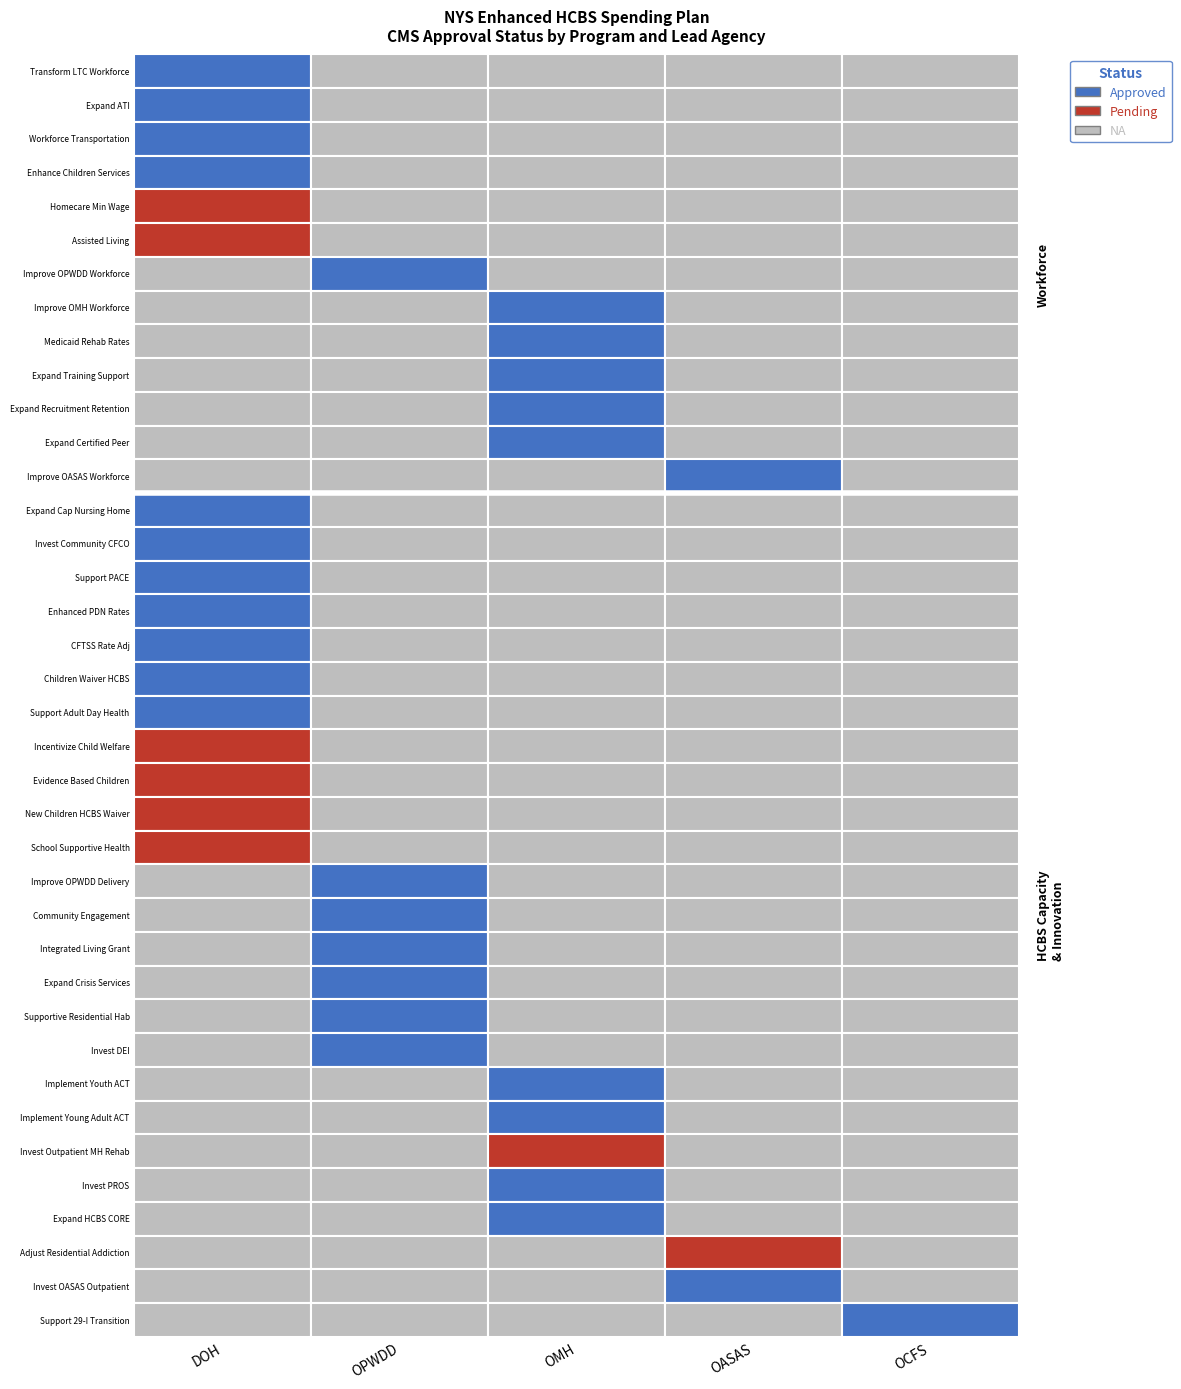

Which has a higher value, DOH or OMH?

DOH